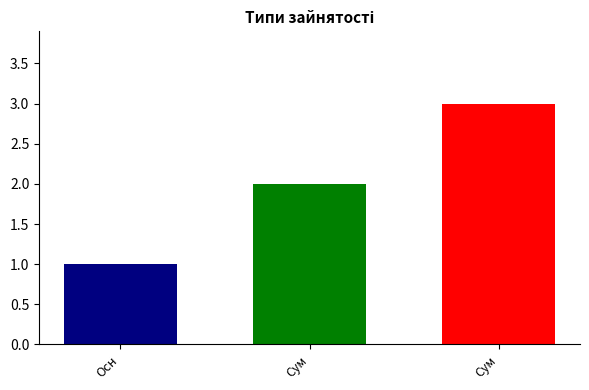

What is the maximum value shown in the chart?

3